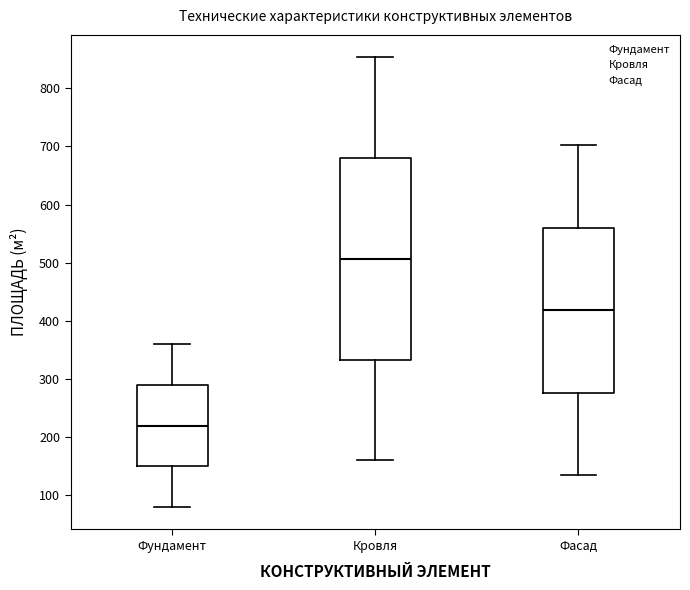

Where is the lower edge of the box for Кровля on the y-axis? The values are not printed on the chart, so give them approximately, as read against the axis.

330